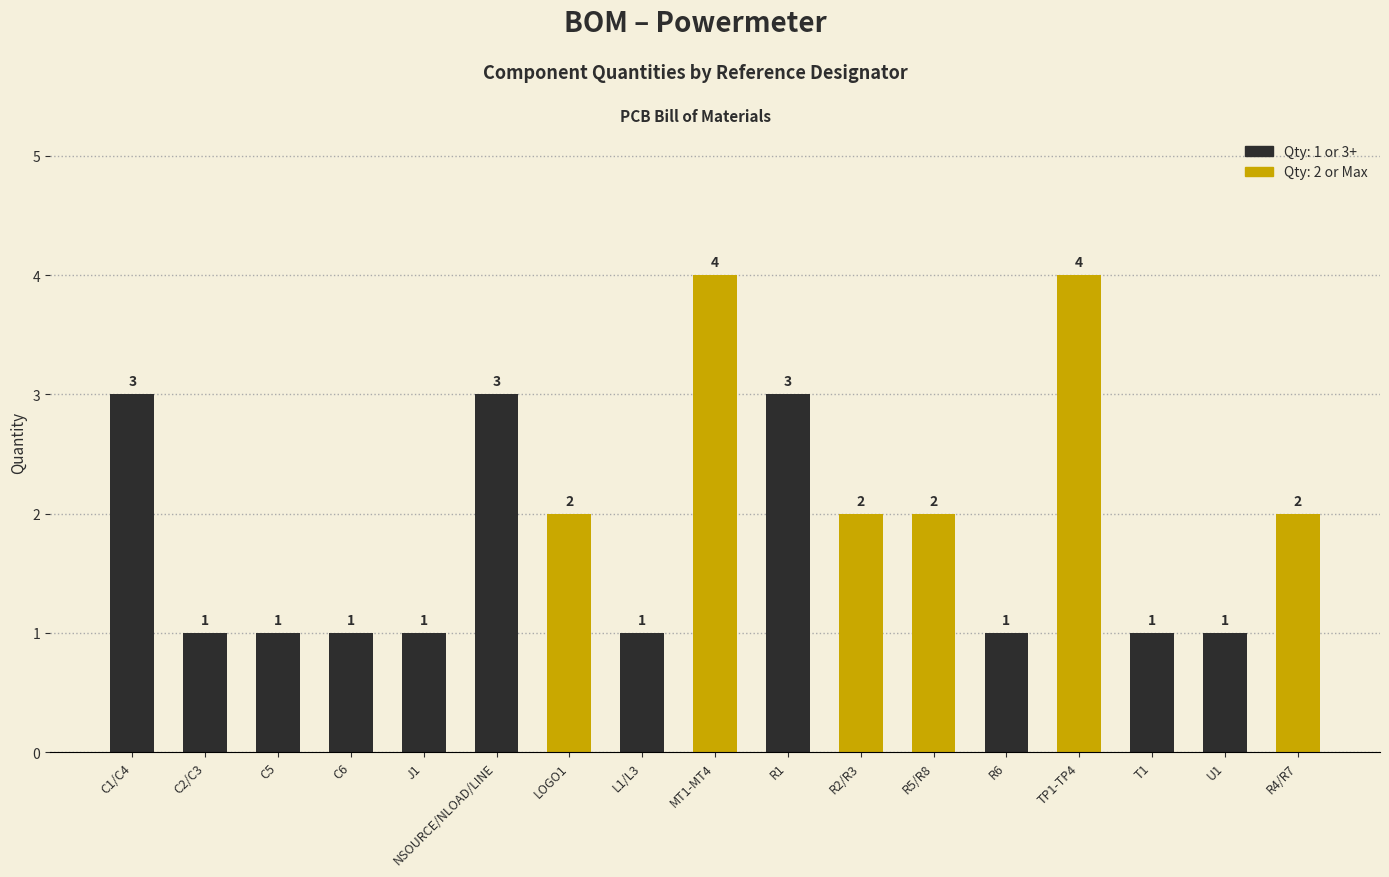

Reading left to right, extract all data points from this chart.

3	1	1	1	1	3	2	1	4	3	2	2	1	4	1	1	2